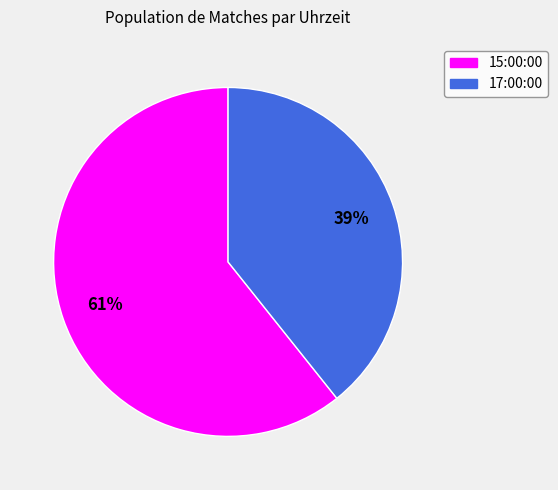

Between 15:00:00 and 17:00:00, which is larger?

15:00:00